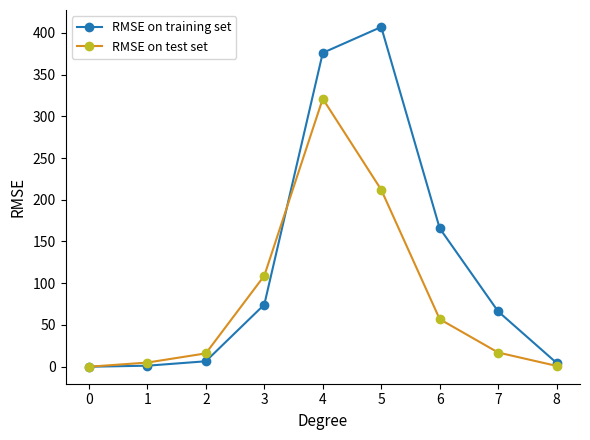

Rank the series by their average value, from lowest to highest.

RMSE on test set, RMSE on training set